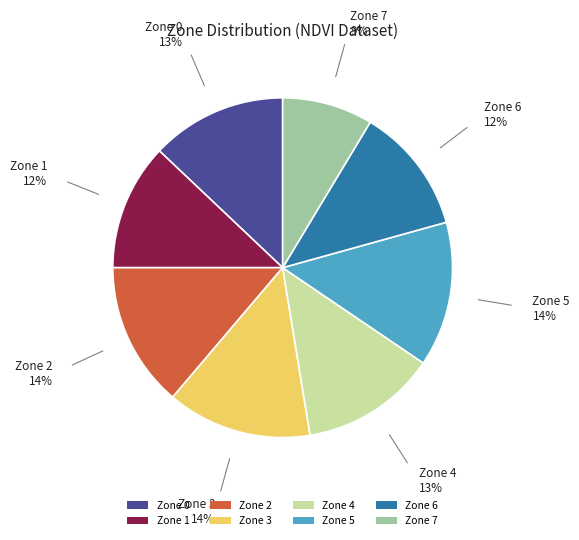

The Zone 7 slice represents 9% of the pie. True or false?

True